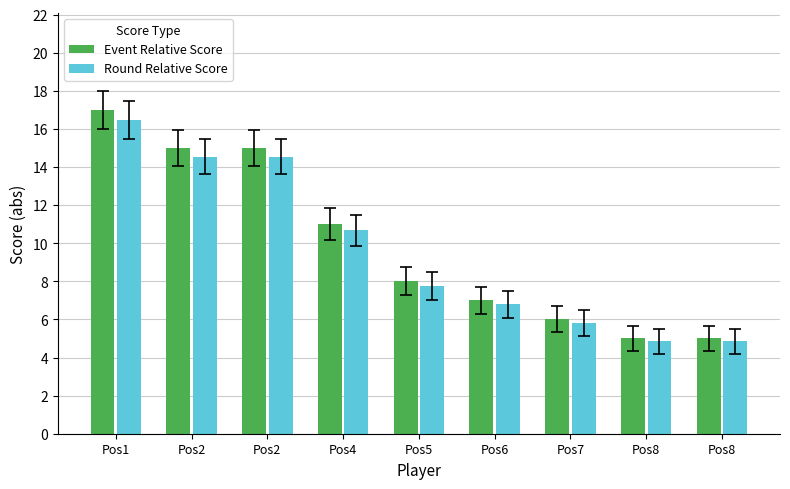

What is the spread (max minus min) of values at Pos4?

0.3